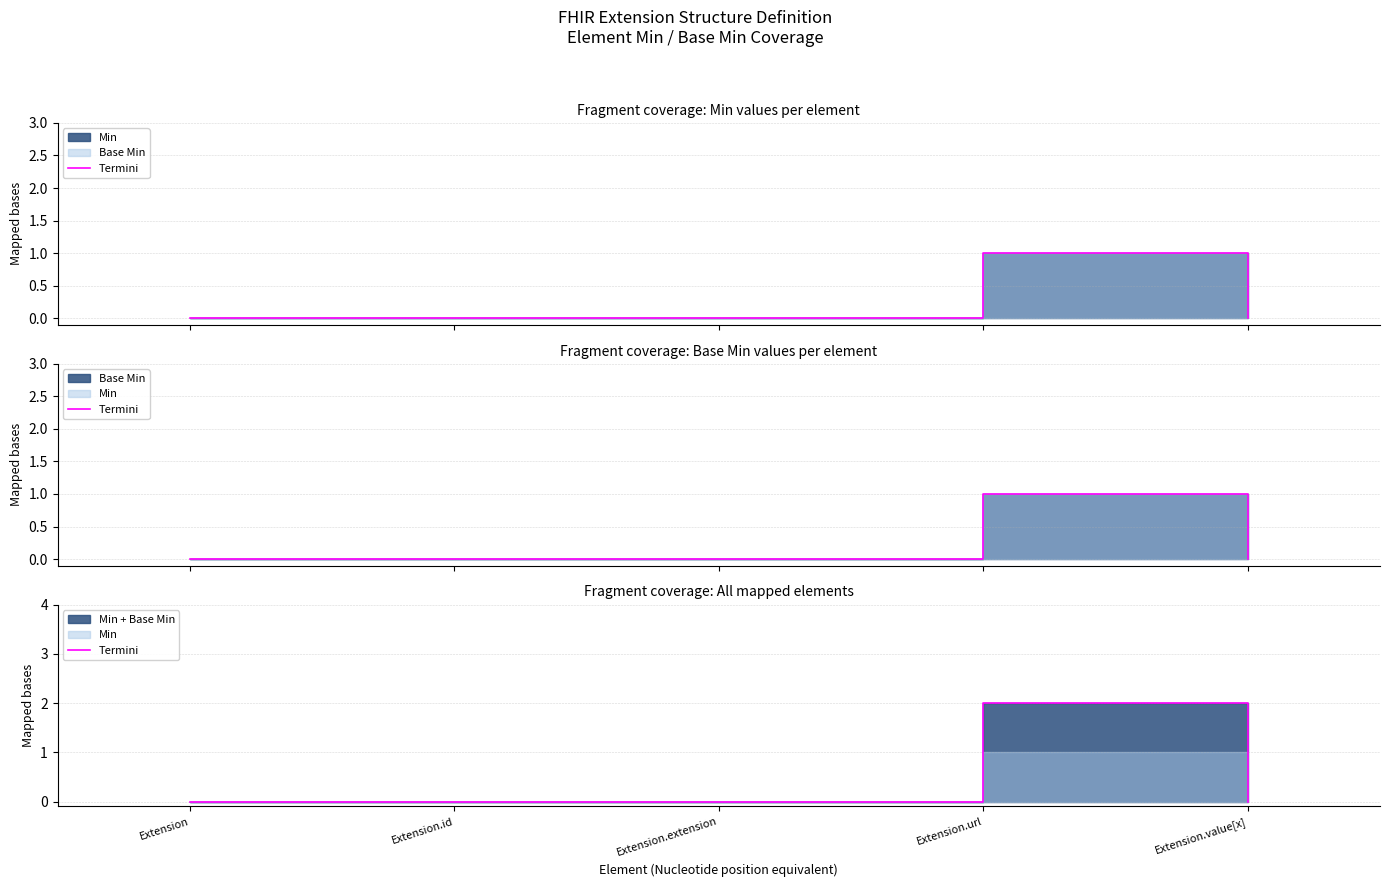

The value at Extension is 0. True or false?

True